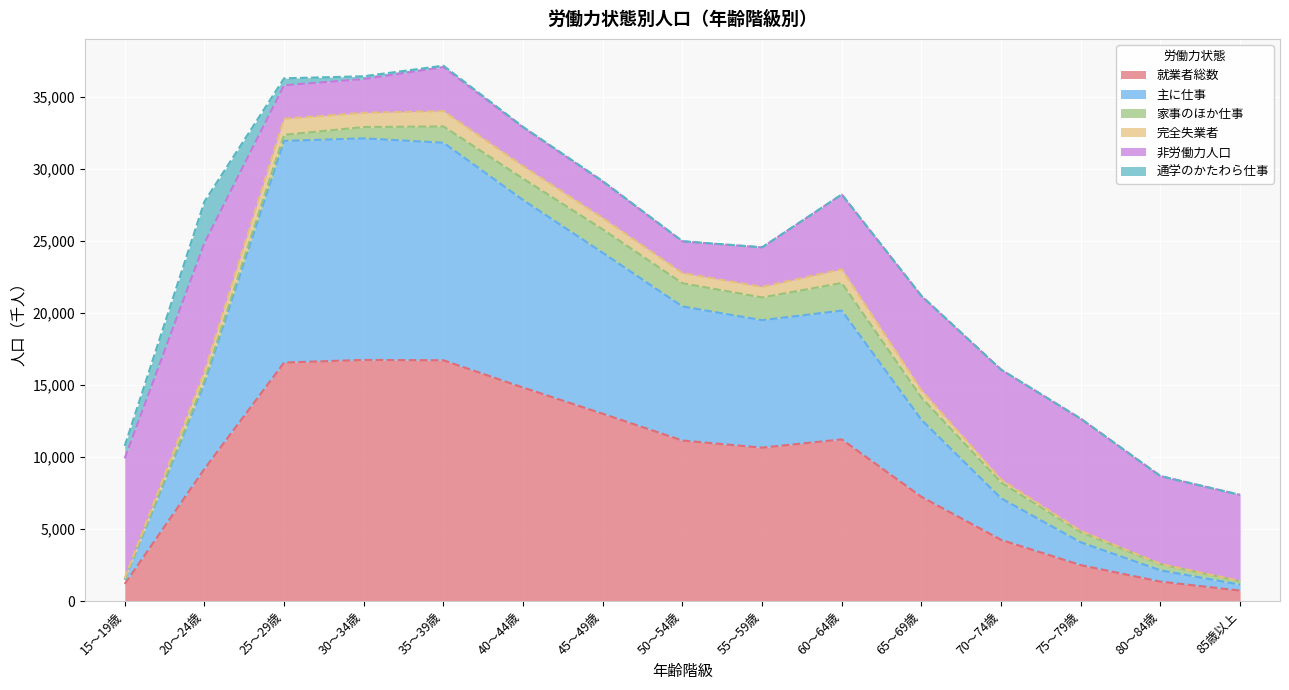

What are all the series names shown in the legend?

就業者総数, 主に仕事, 家事のほか仕事, 完全失業者, 非労働力人口, 通学のかたわら仕事